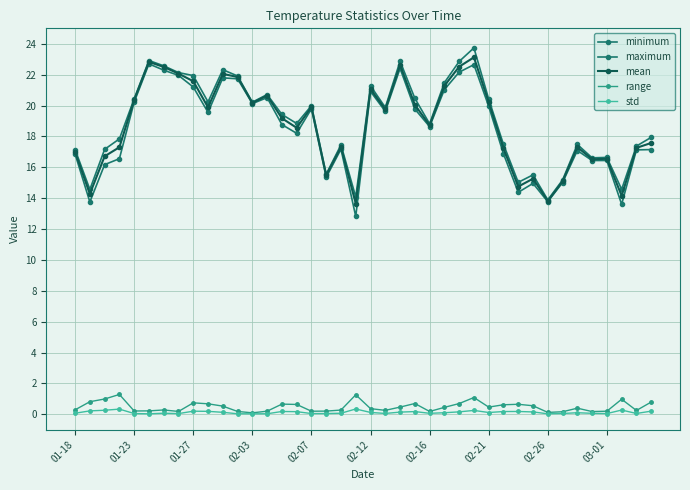

Is this an area chart (filled region under the line)?

No